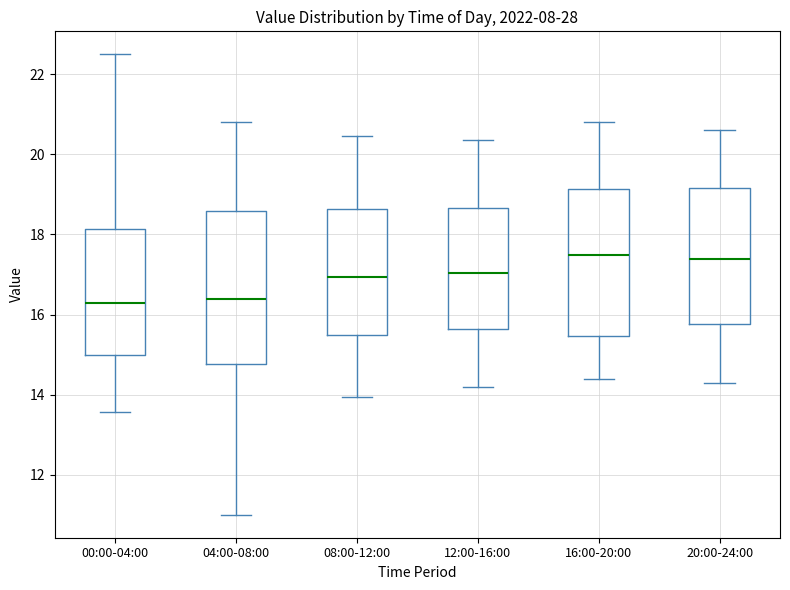

Reading left to right, read every box against the y-axis: the position of its median line, the range the box covers, and the ends of its whiskers. The values are not printed on the chart, so give them approximately, as read against the axis.

00:00-04:00: median 16.4, box 15.0 to 18.2, whiskers 13.6 to 22.6
04:00-08:00: median 16.4, box 14.8 to 18.6, whiskers 11.0 to 20.8
08:00-12:00: median 17.0, box 15.4 to 18.6, whiskers 14.0 to 20.4
12:00-16:00: median 17.0, box 15.6 to 18.6, whiskers 14.2 to 20.4
16:00-20:00: median 17.6, box 15.4 to 19.2, whiskers 14.4 to 20.8
20:00-24:00: median 17.4, box 15.8 to 19.2, whiskers 14.4 to 20.6